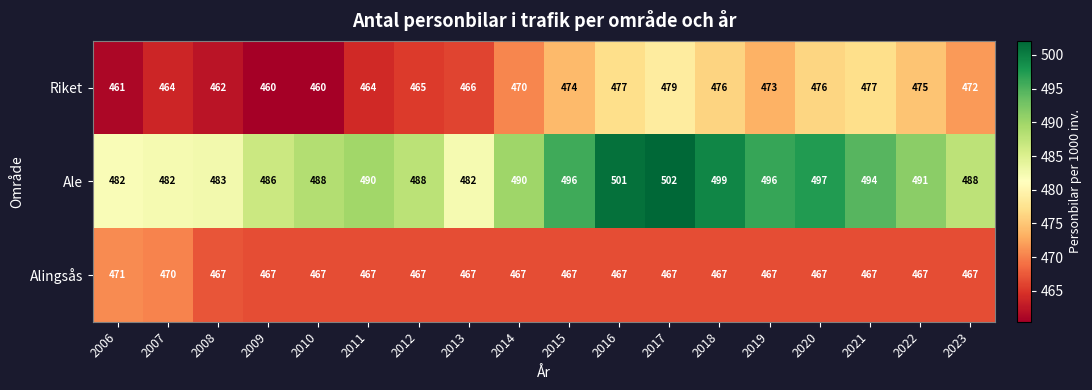

Which series changed the most between 2016 and 2022?

Ale